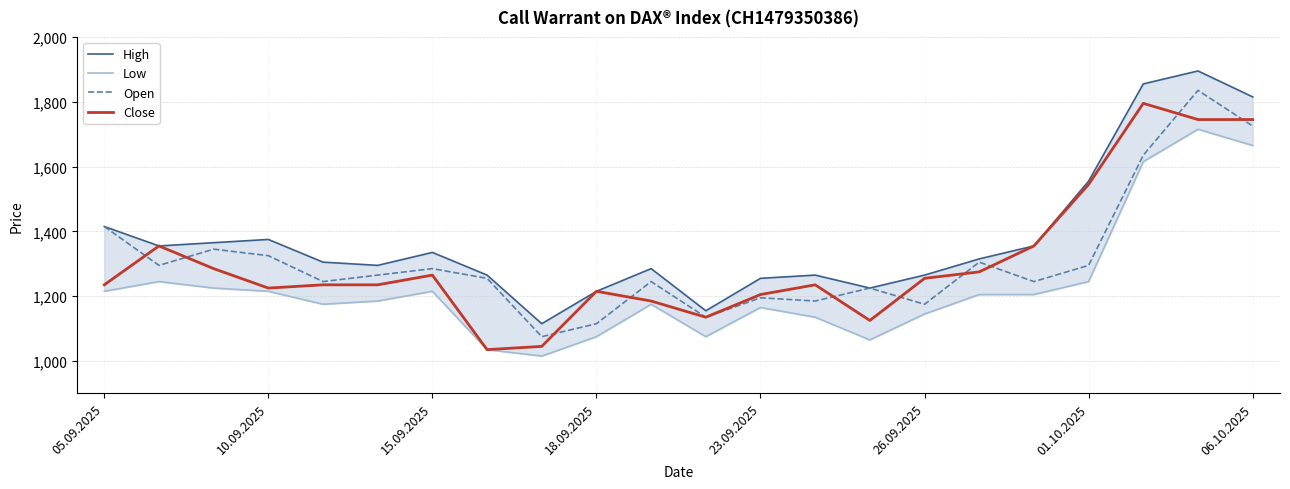

Which series has the largest total across all categories?

High